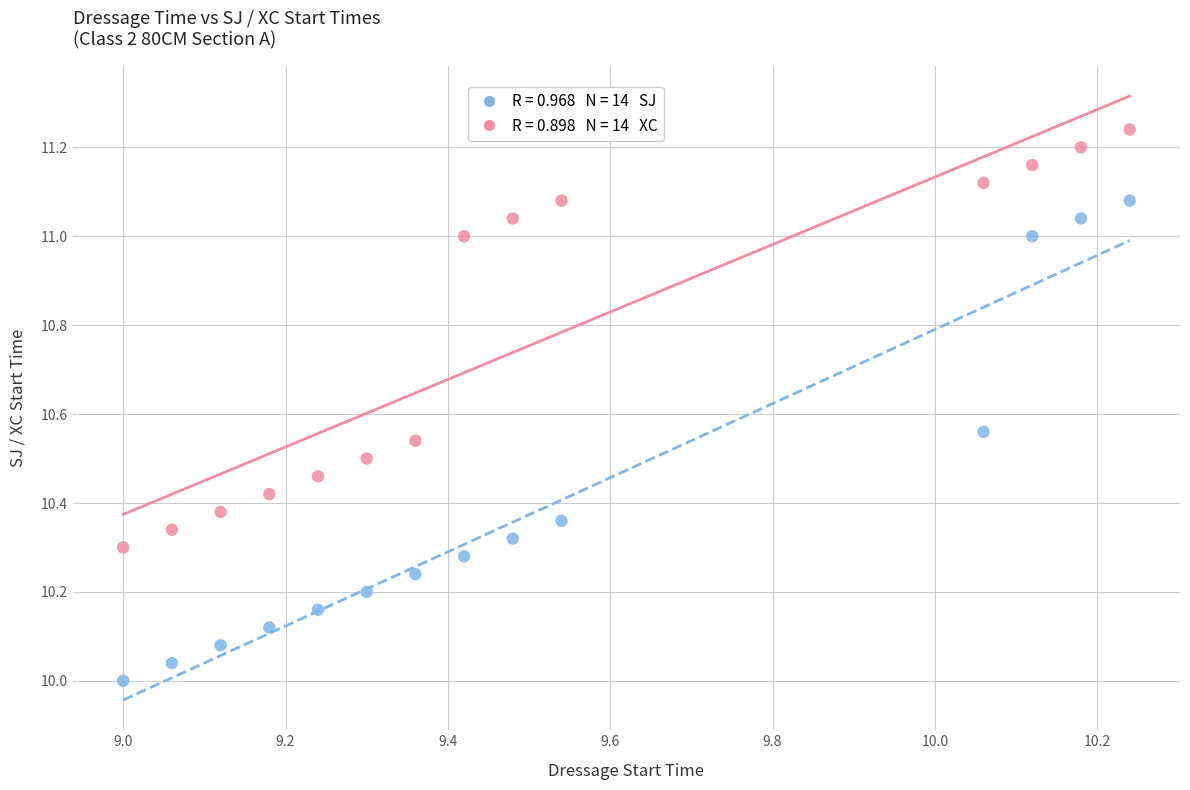

Across all data points, what is the range of Y values (max minus min)?

1.2